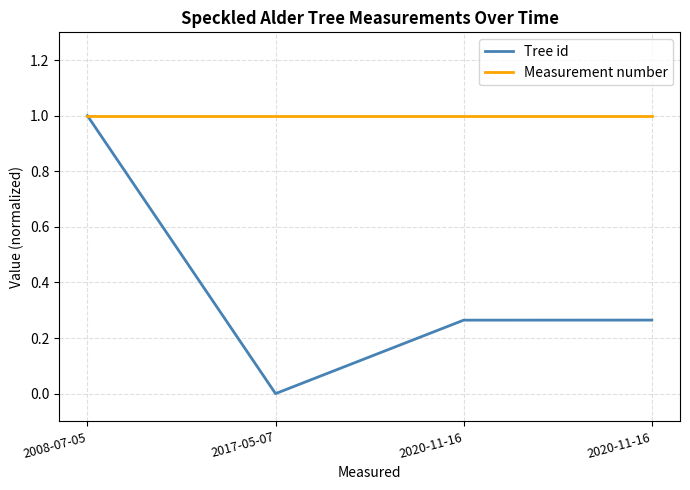

Reading right to left, list all the values displayed in this chart.

Tree id: 0.3	0.3	0.0	1.0
Measurement number: 1.0	1.0	1.0	1.0